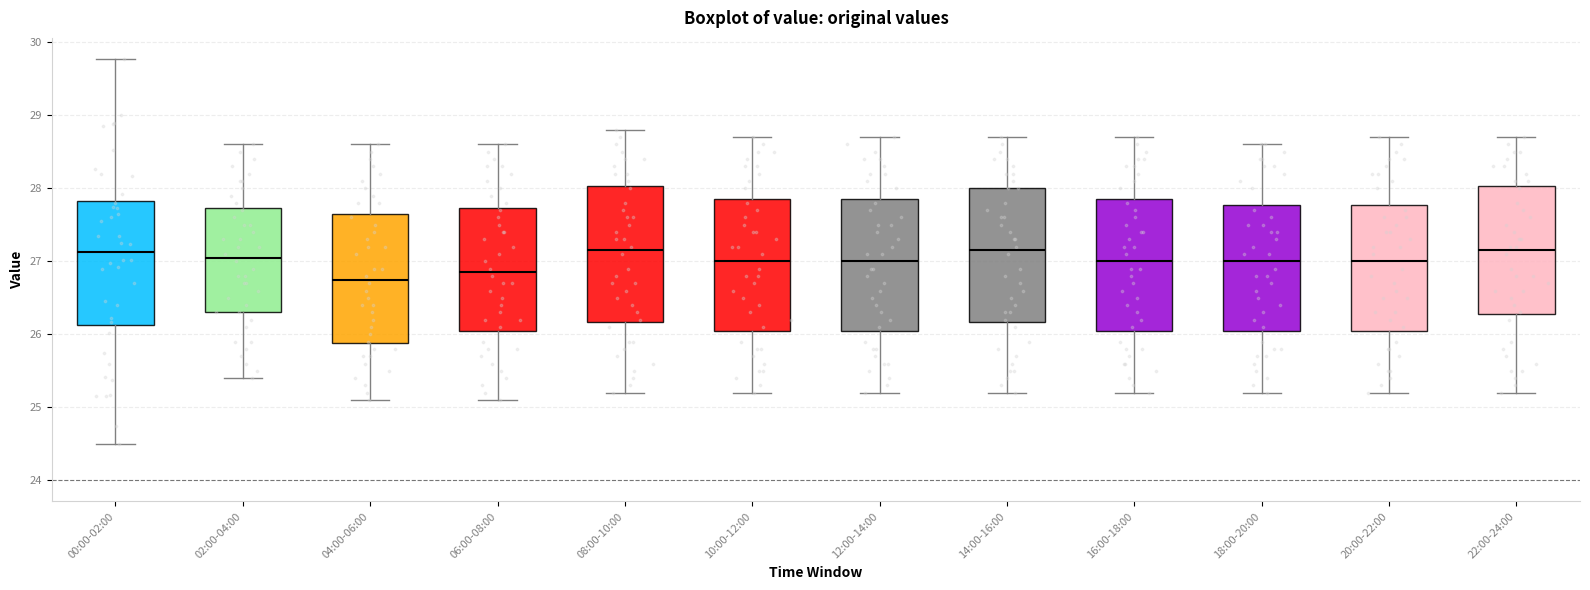

Where is the upper edge of the box for 16:00-18:00 on the y-axis? The values are not printed on the chart, so give them approximately, as read against the axis.

27.9